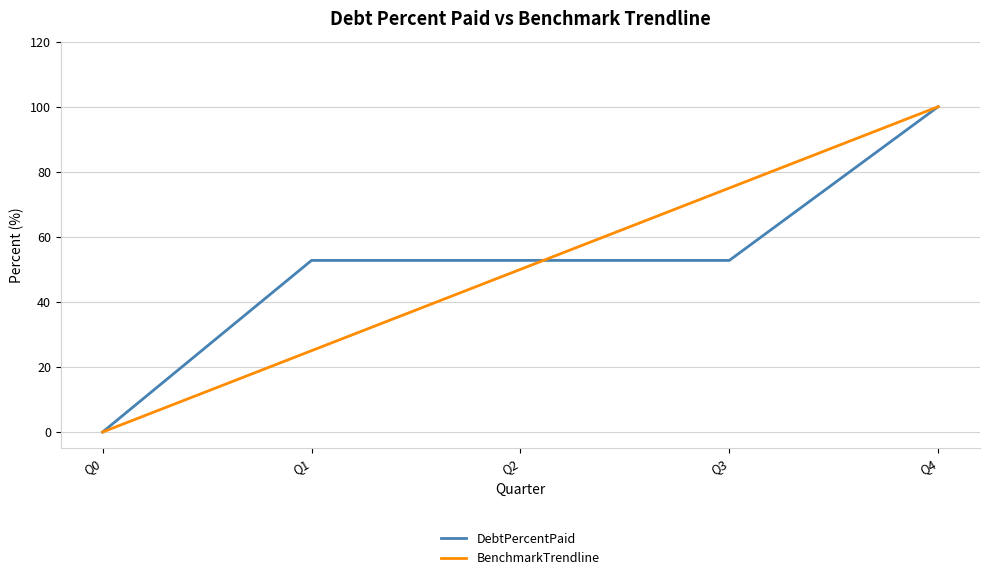

The DebtPercentPaid series shows 69.0 at Q3. True or false?

False